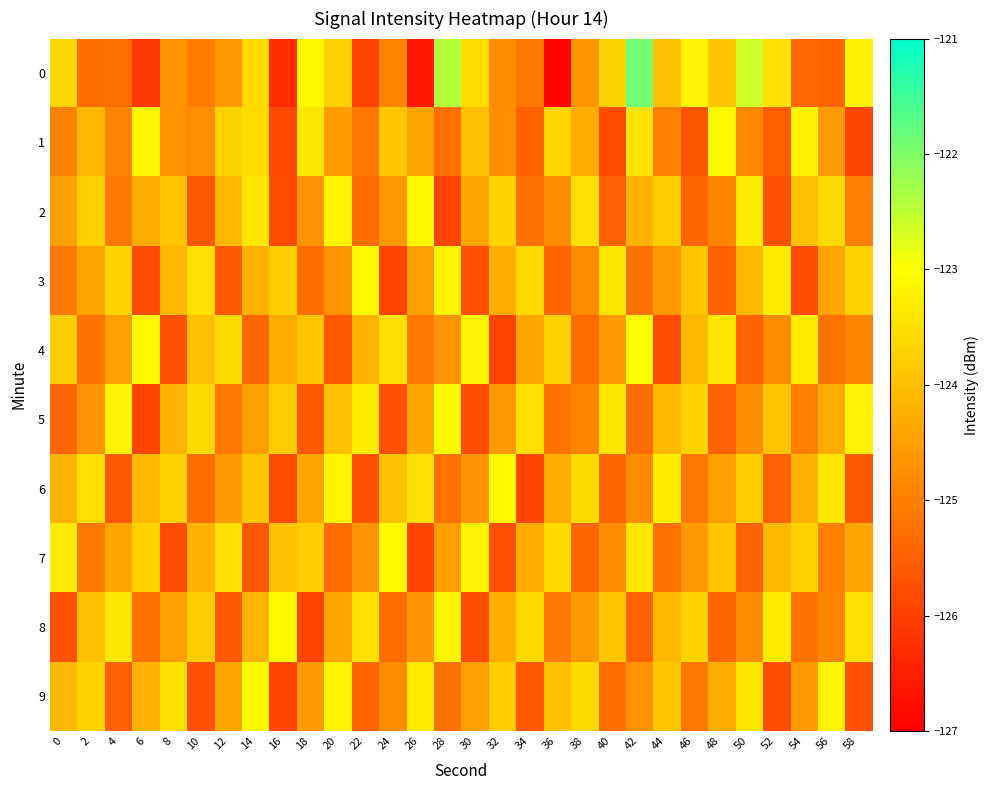

What is the minimum value shown in the chart?

-126.9